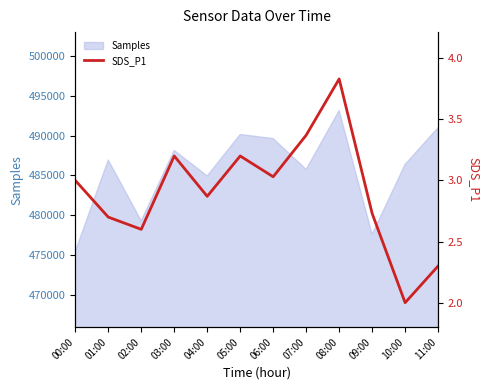

Which label corresponds to the smallest value in the chart?

10:00